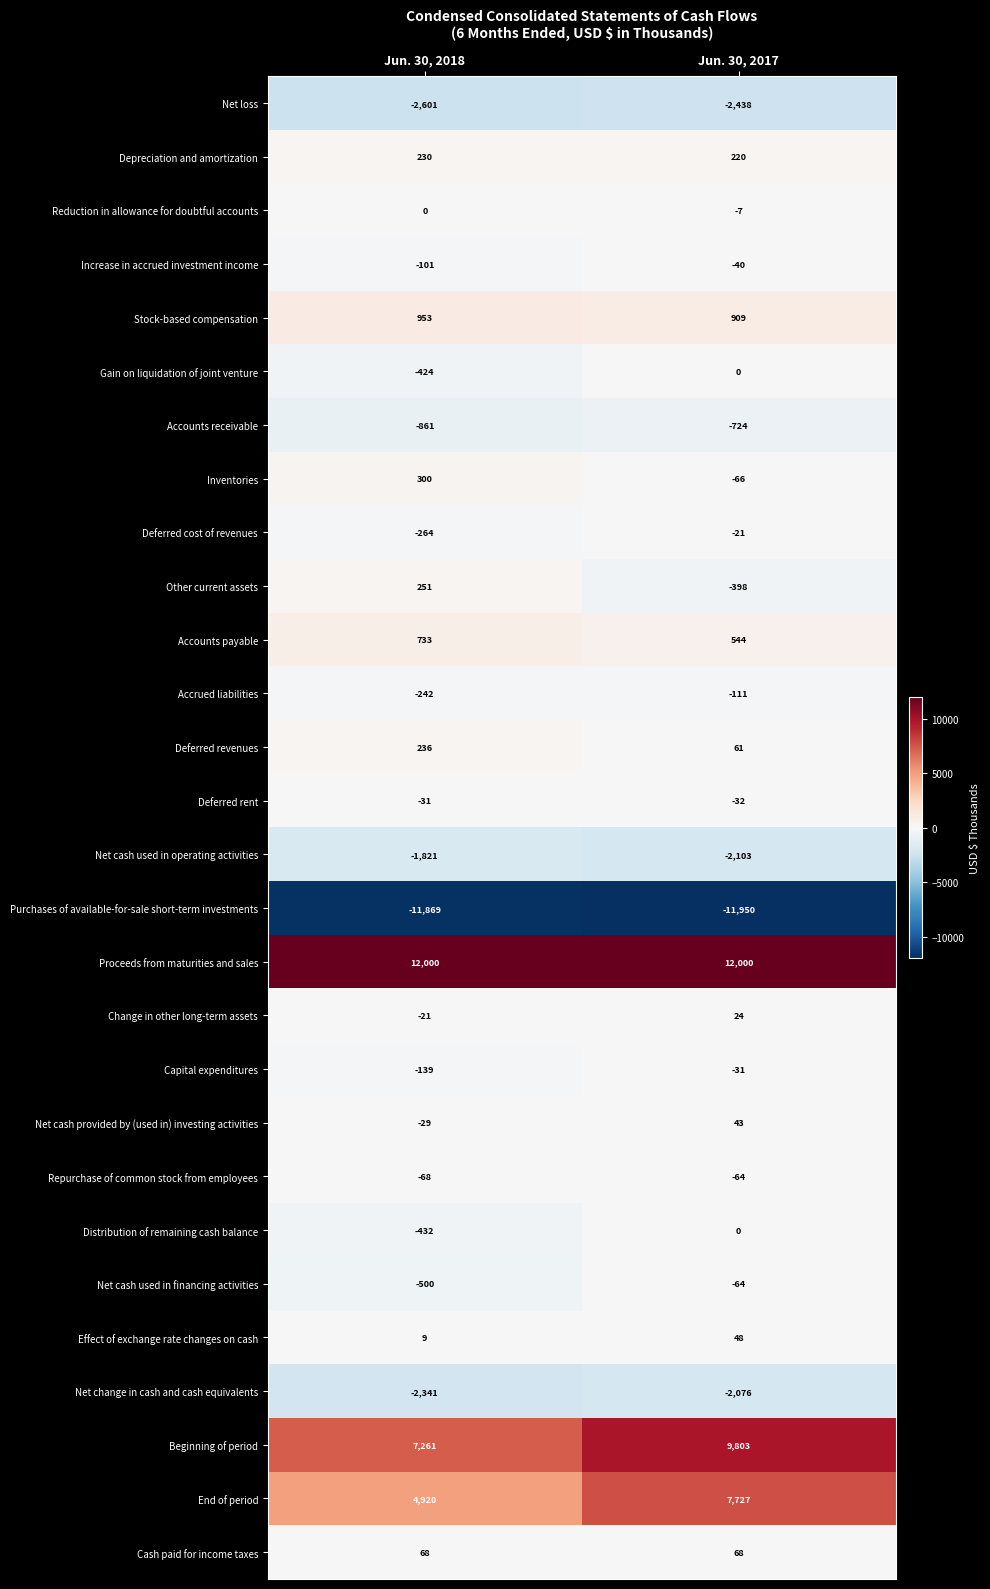

How many values in Reduction in allowance for doubtful accounts are below zero?

1